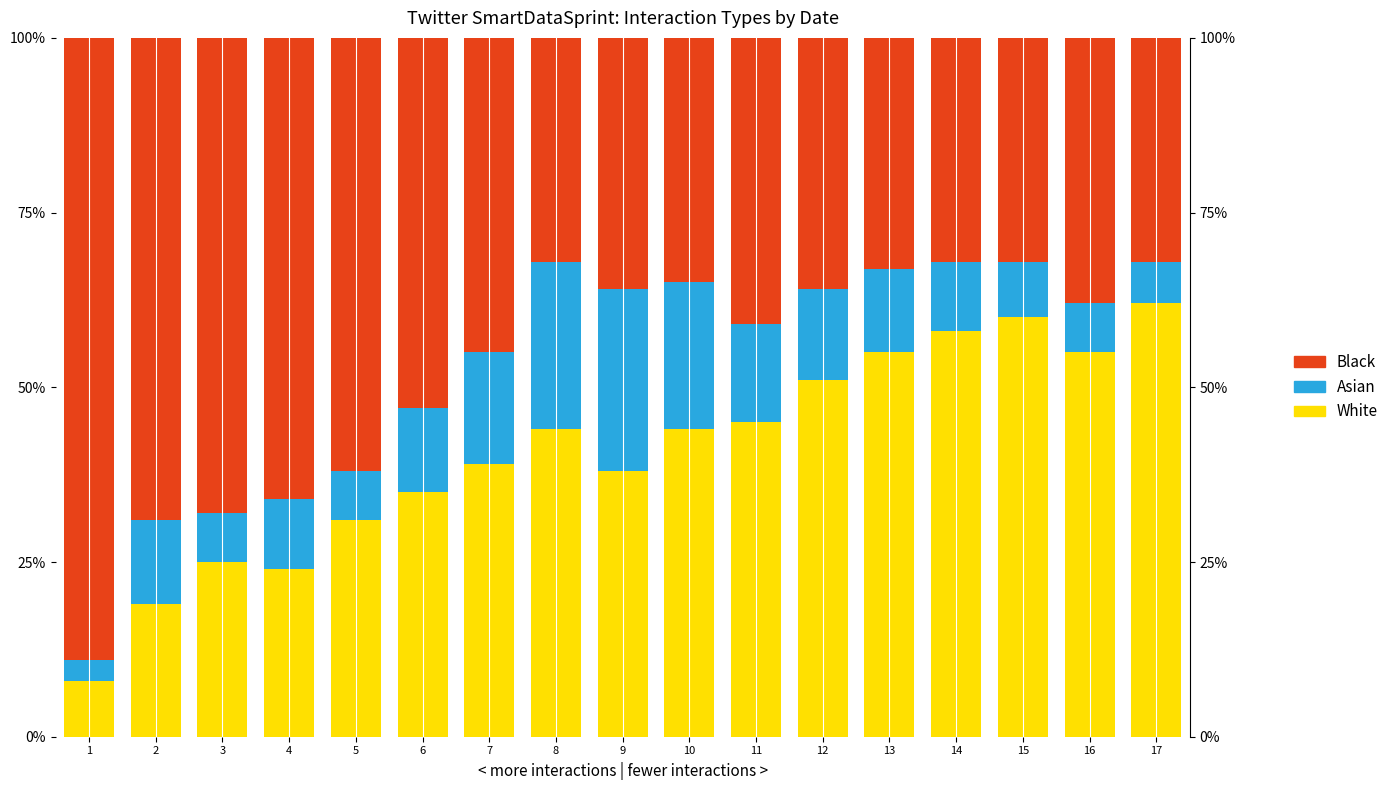

What is the difference between the highest and lowest values at 16?

48.0